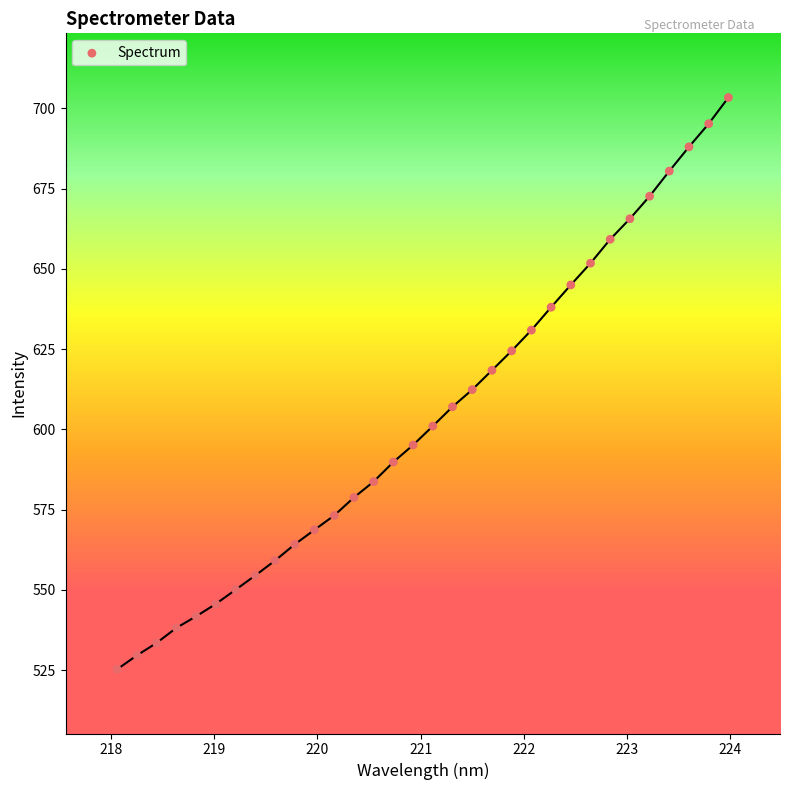

What is the range of X values (max minus min)?

5.9